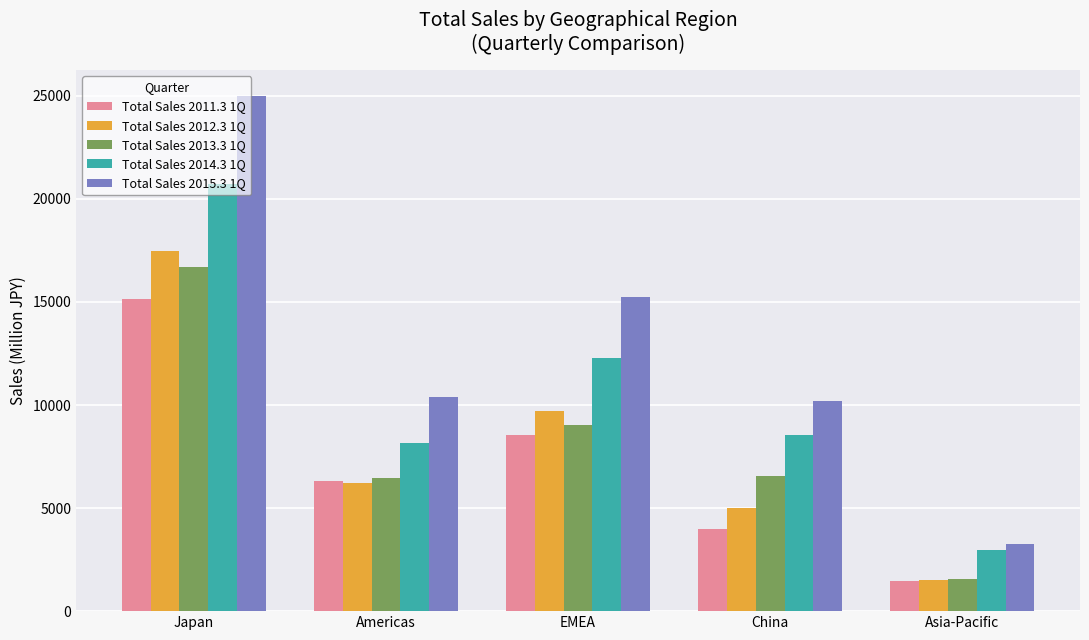

What is the total value across all series at Asia-Pacific?

10775